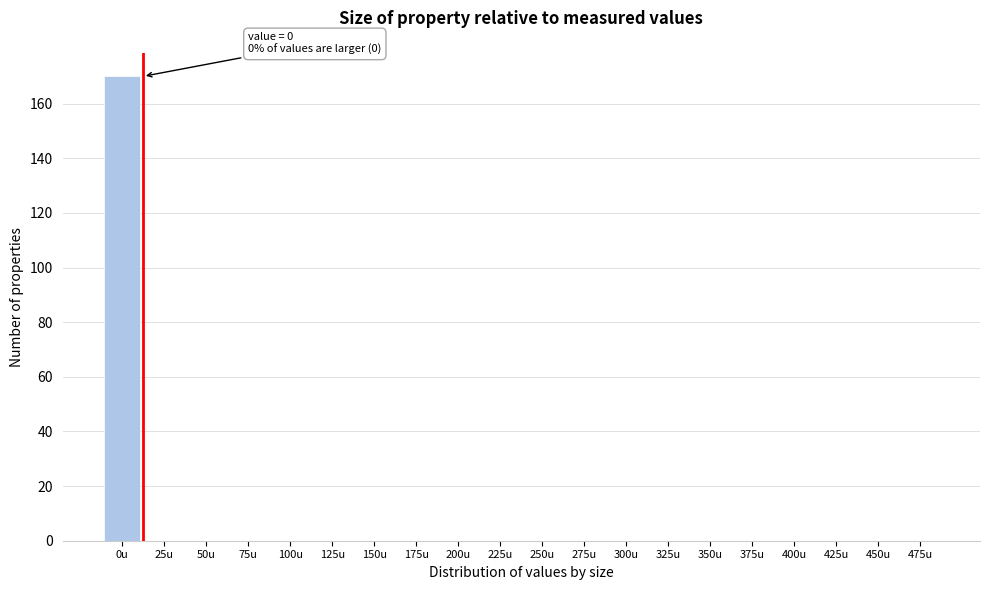

Reading right to left, list all the values displayed in this chart.

475u=0	450u=0	425u=0	400u=0	375u=0	350u=0	325u=0	300u=0	275u=0	250u=0	225u=0	200u=0	175u=0	150u=0	125u=0	100u=0	75u=0	50u=0	25u=0	0u=170